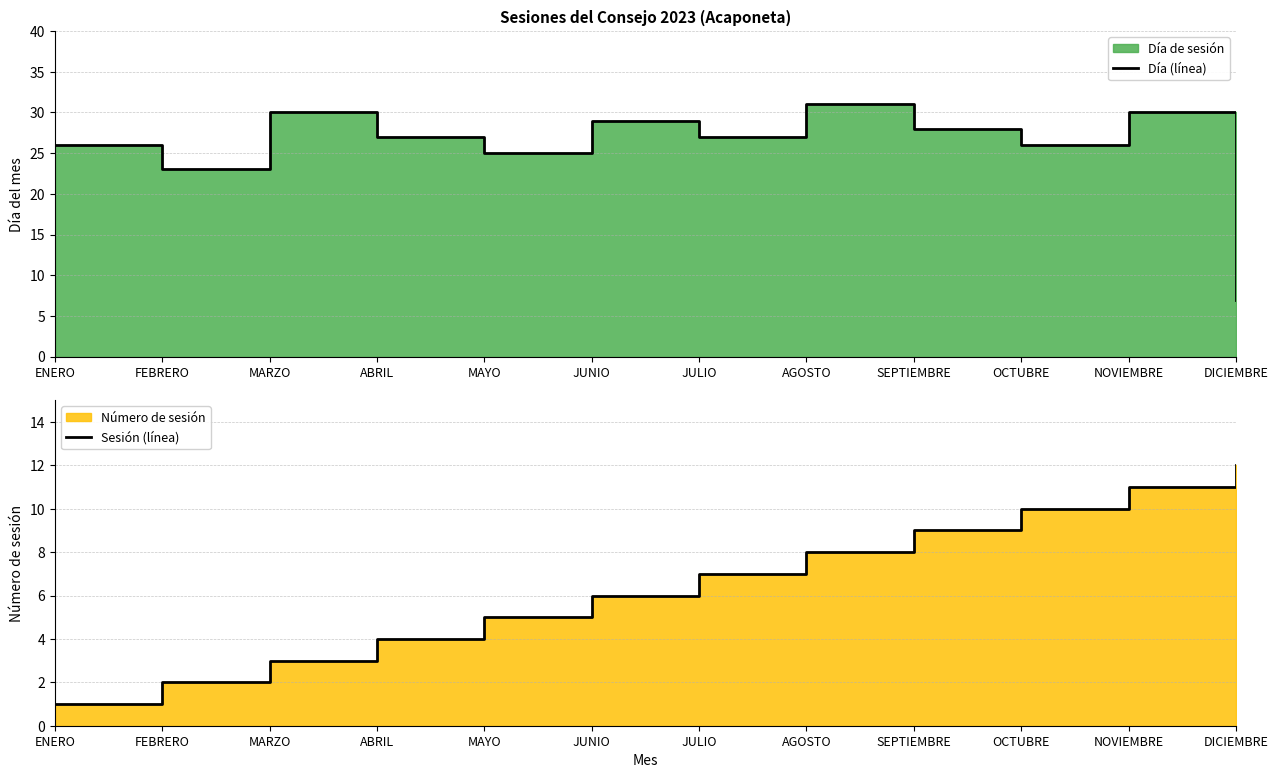

At which category is the sum across all series the highest?

NOVIEMBRE